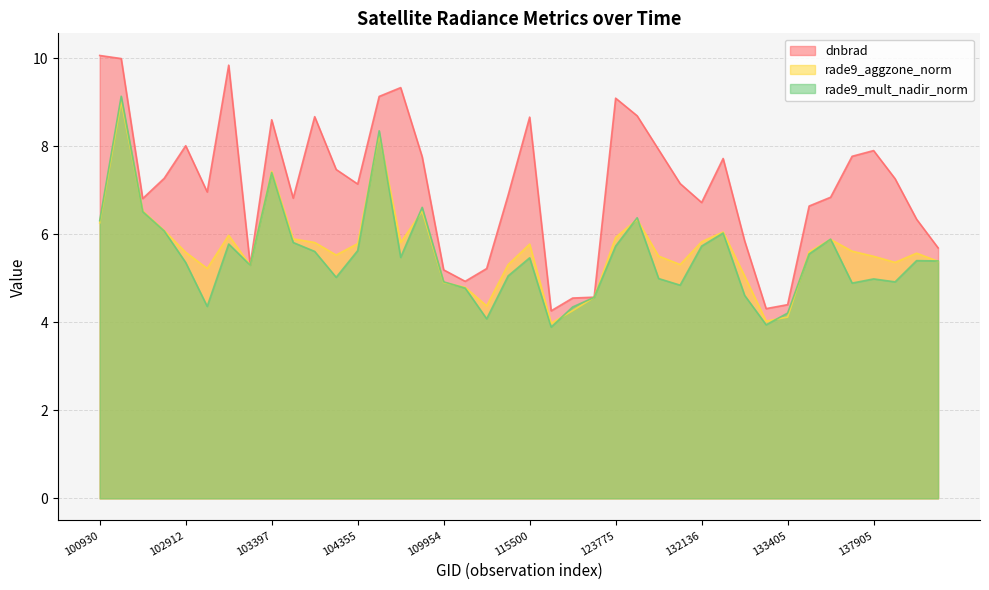

How many lines are shown in the chart?

3